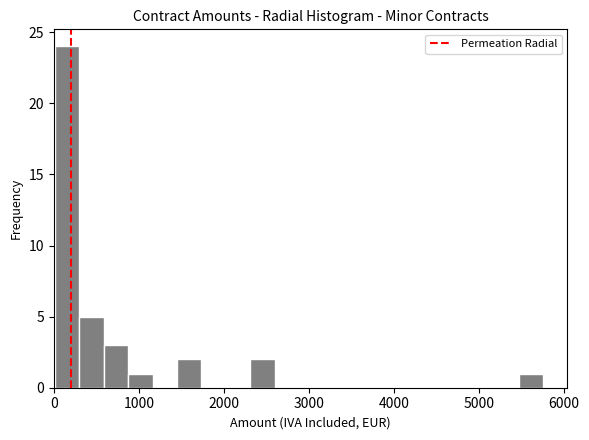

Around what value on the x-axis is the tallest bar? Give the approximate position of its centre, as read against the axis.

200